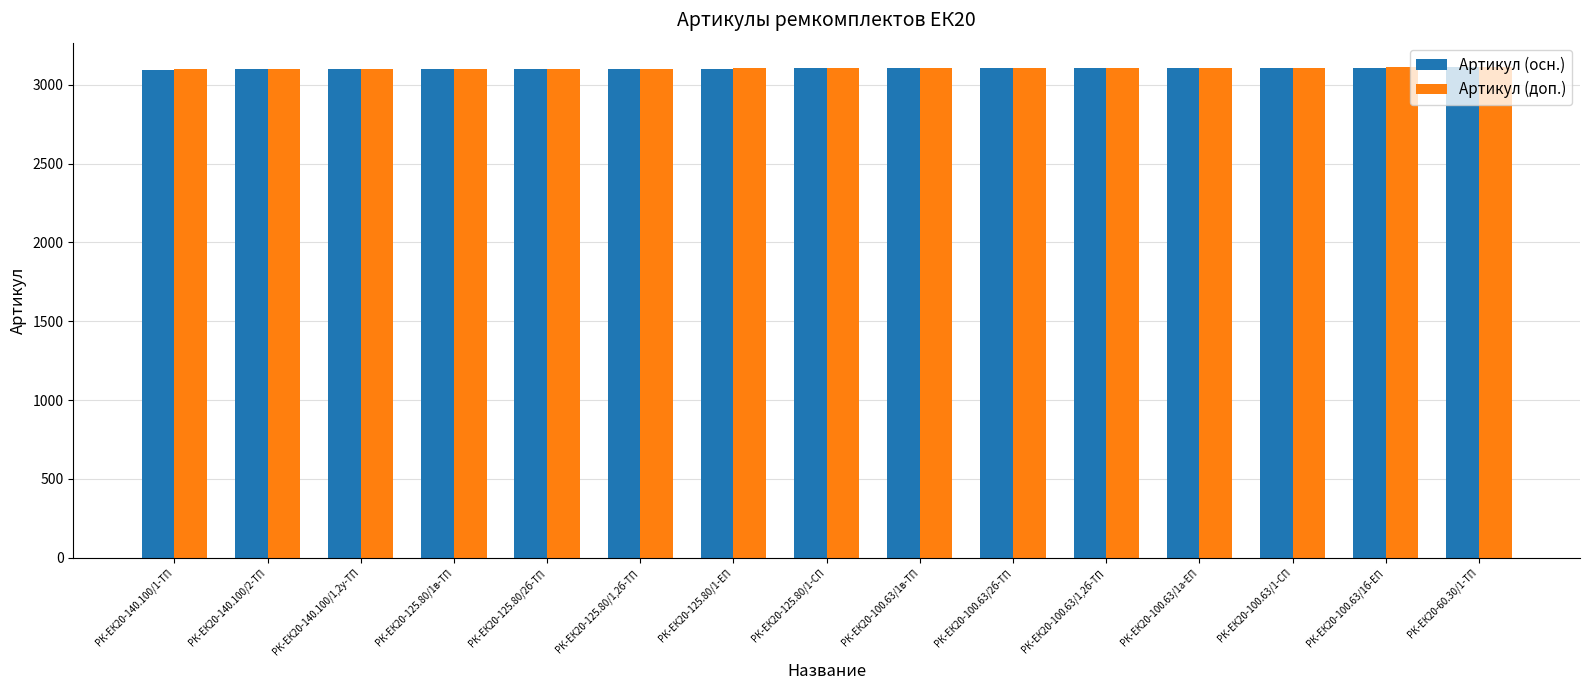

How many series are shown in this chart?

2